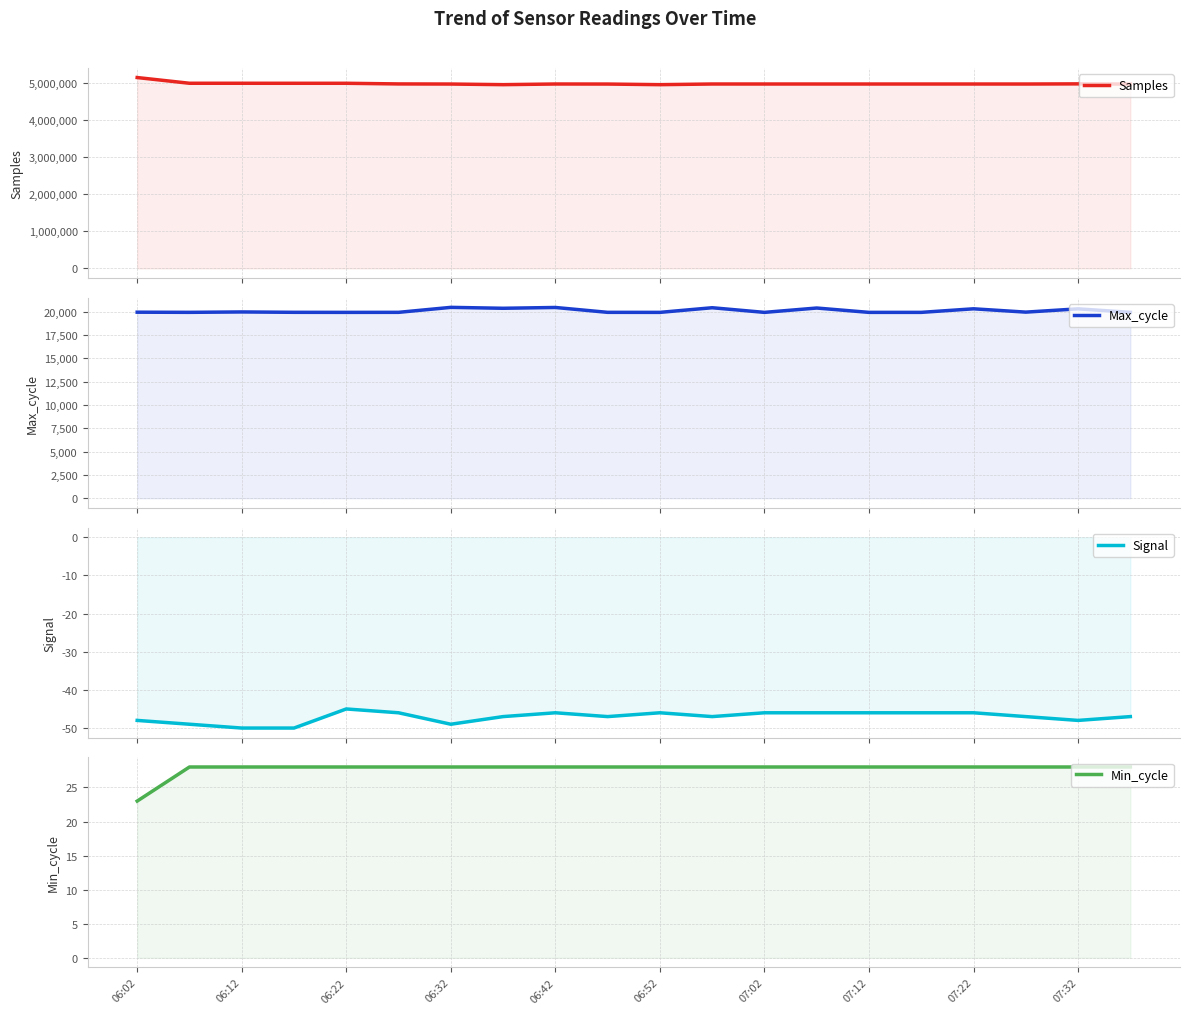

True or false: Max_cycle and Samples intersect in this chart.

False